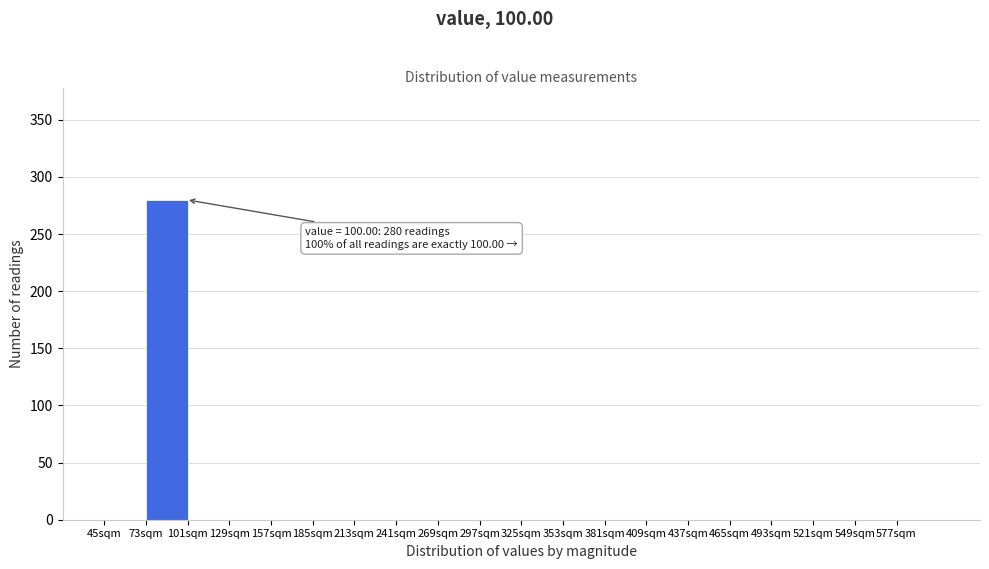

Which range on the x-axis has the tallest bar?

73 to 101